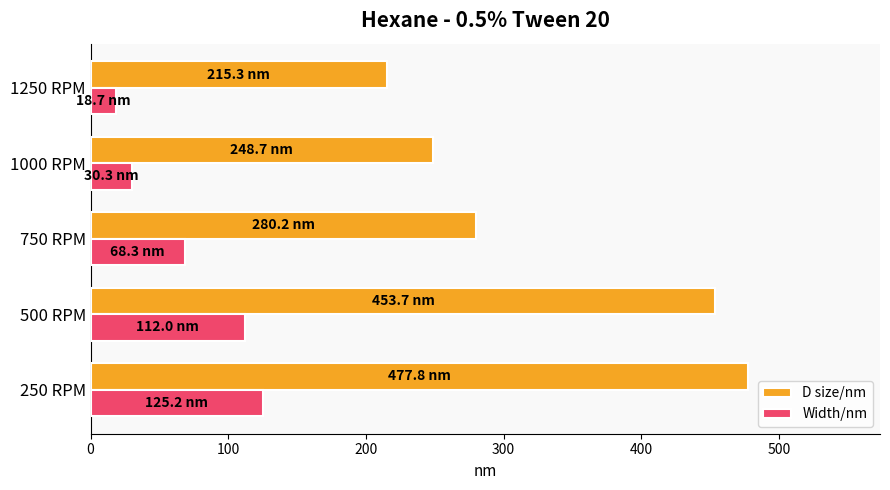

The value of D size/nm at 1250 RPM is 215.3. True or false?

True